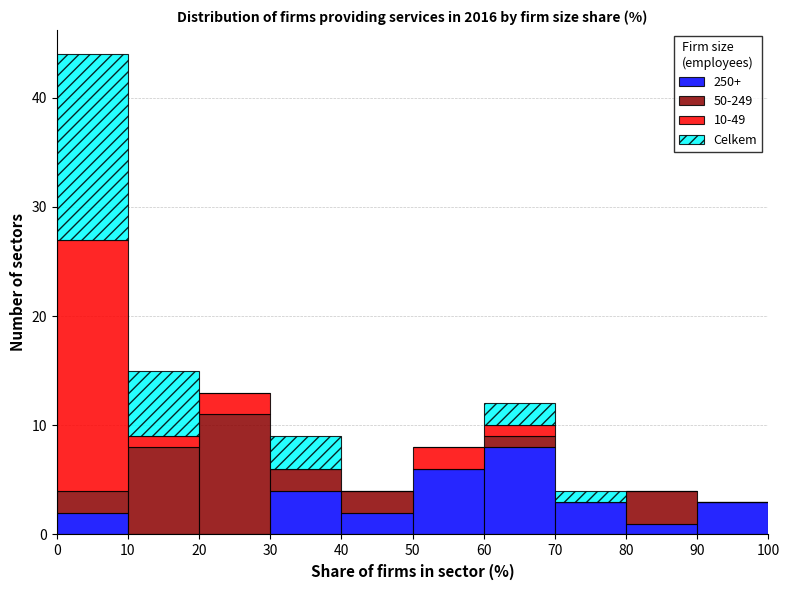

What is the total height of the stacked bar covering 30 to 40 on the x-axis? The values are not printed on the chart, so give them approximately, as read against the axis.

9